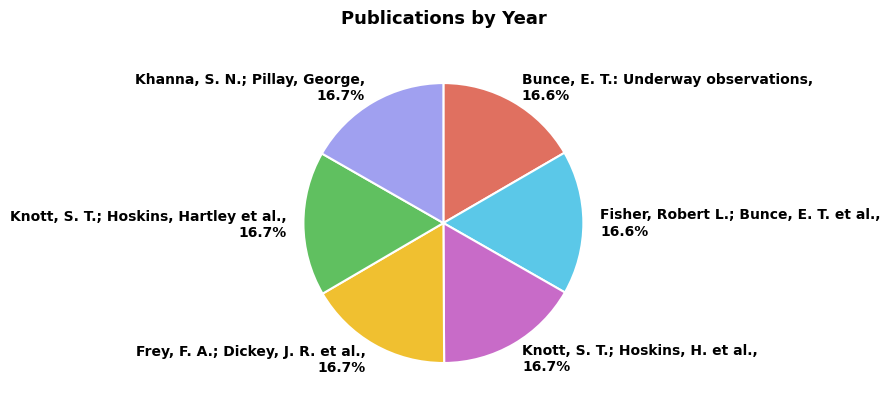

Does any single category account for the majority?

No